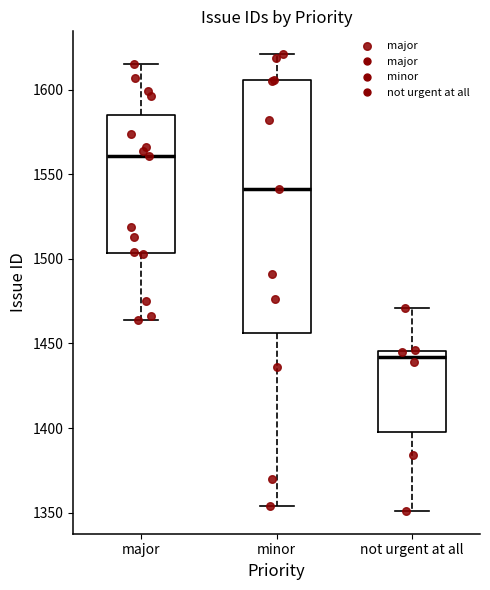

Reading left to right, transcribe this box plot: for each box, give where its median line is, the range the box spans, and where its two whiskers end, as read against the y-axis. The values are not printed on the chart, so give them approximately, as read against the axis.

major: median 1560, box 1505 to 1585, whiskers 1465 to 1615
minor: median 1540, box 1455 to 1605, whiskers 1355 to 1620
not urgent at all: median 1440, box 1400 to 1445, whiskers 1350 to 1470